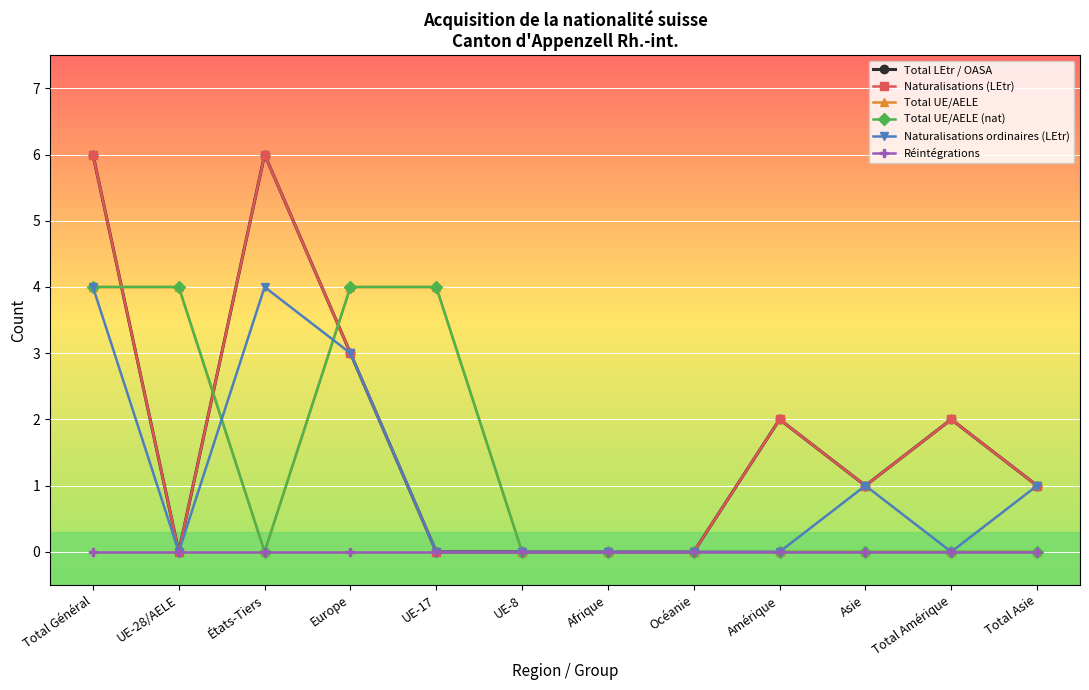

True or false: Total UE/AELE (nat) has a value of 2 at États-Tiers.

False